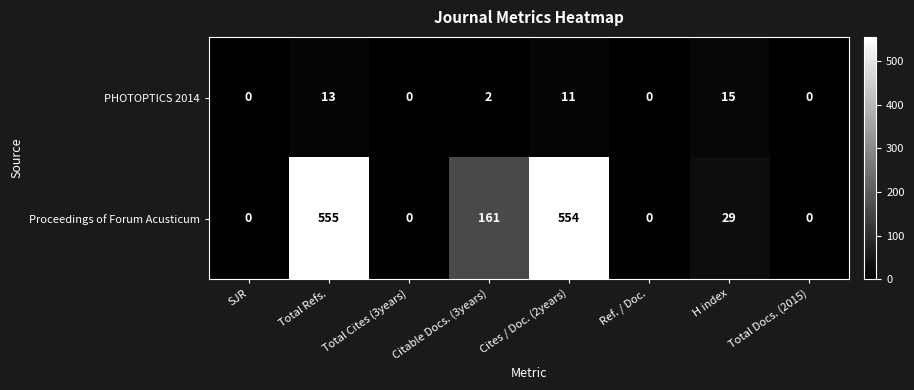

Which series changed the most between H index and Total Docs. (2015)?

Proceedings of Forum Acusticum